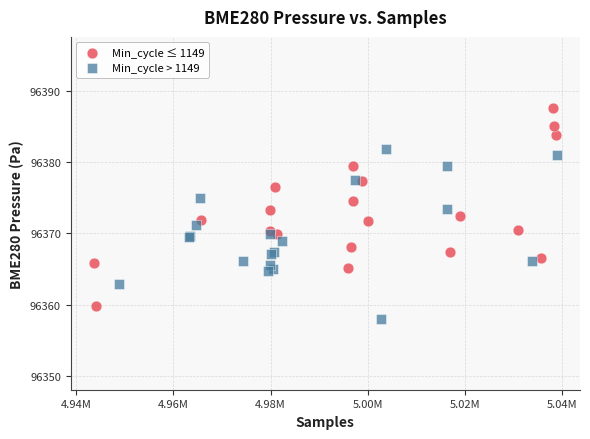

Which series has the largest Y range (max minus min)?

Min_cycle ≤ 1149